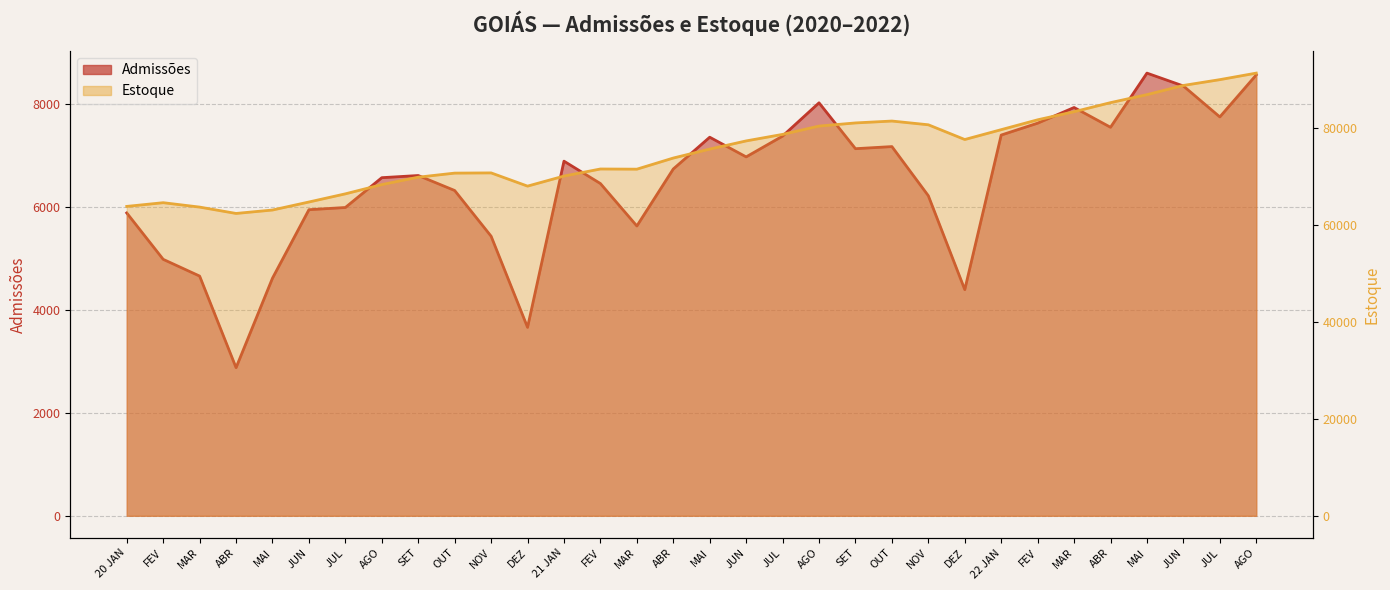

How many lines are shown in the chart?

2